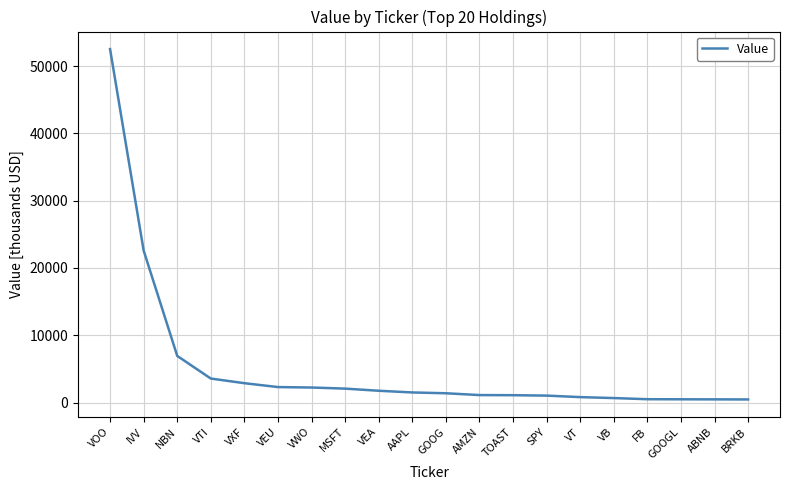

What is the greatest value displayed?

52526